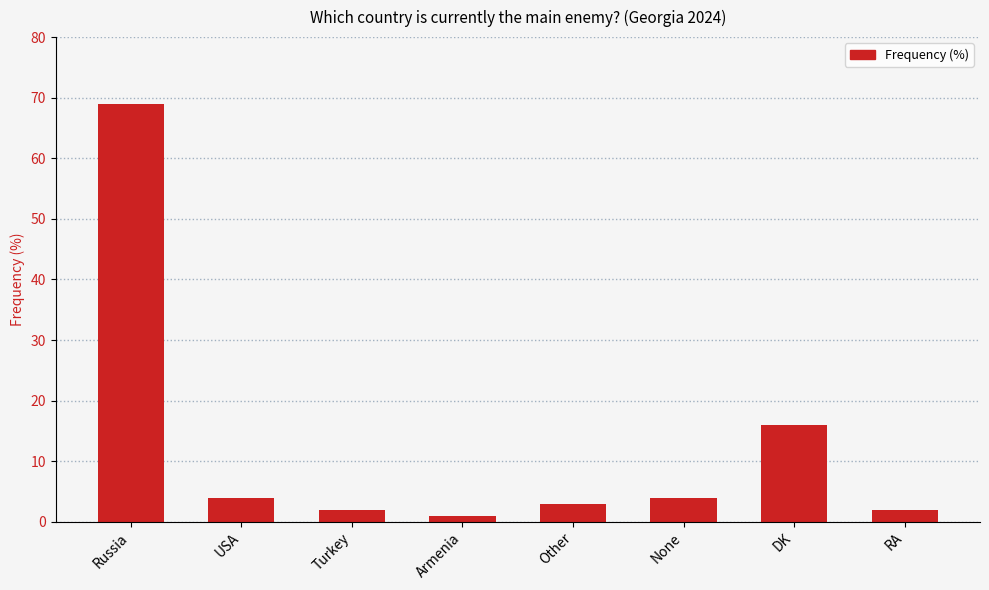

What is the sum of all values?

101